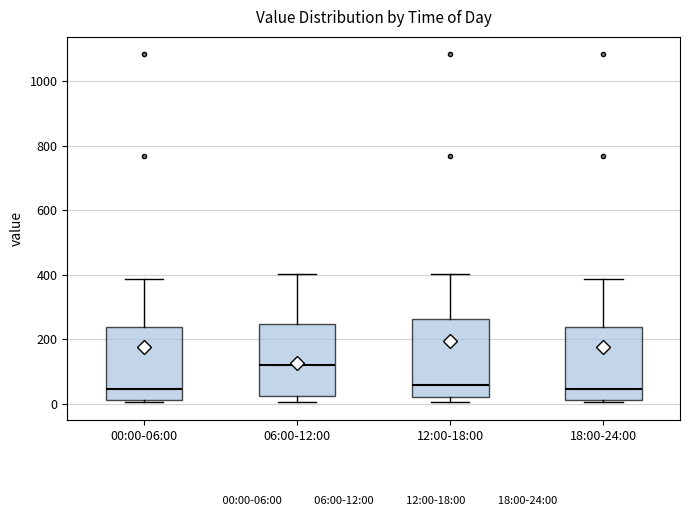

Which box's median line is the highest?

06:00-12:00